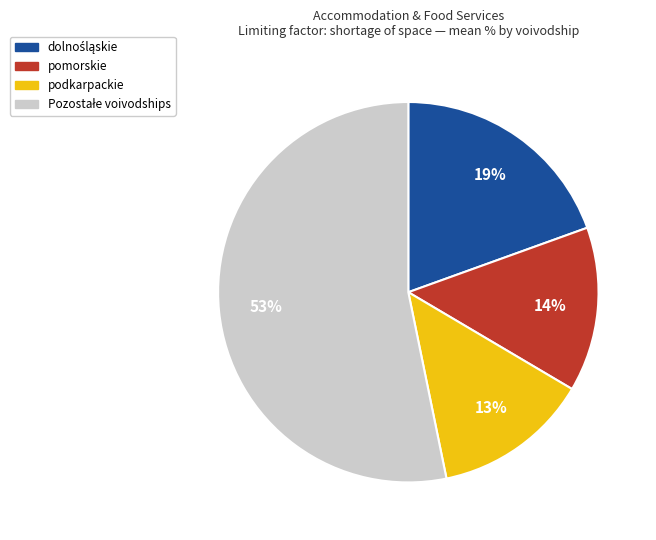

Is there any slice that represents more than half of the pie?

Yes